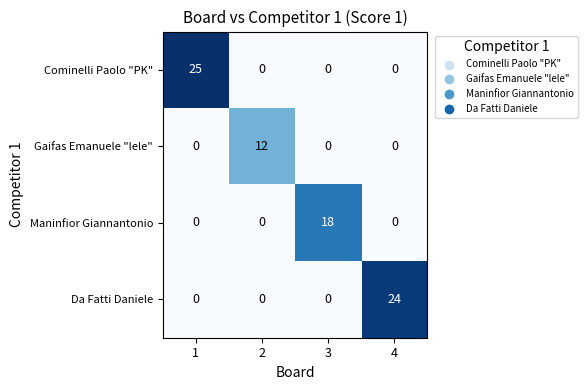

Which series has the widest spread of values?

Cominelli Paolo "PK"